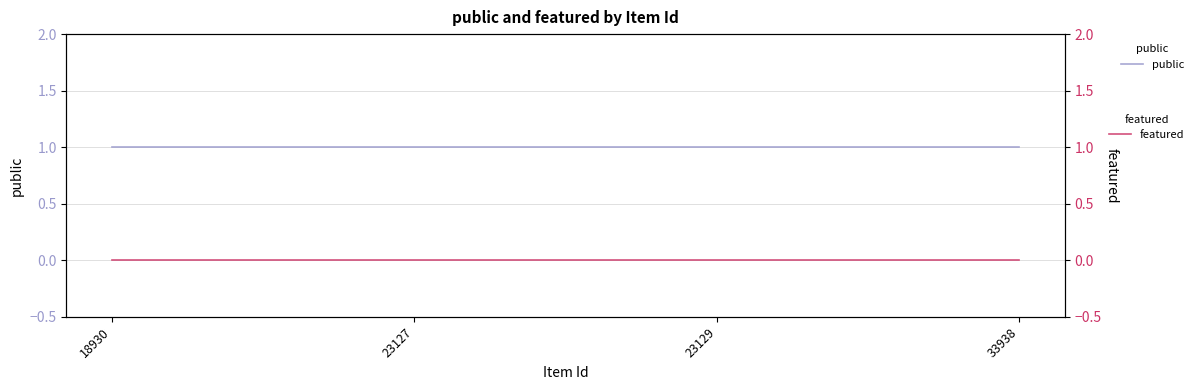

Reading left to right, list all the values displayed in this chart.

public: 18930=1	23127=1	23129=1	33938=1
featured: 18930=0	23127=0	23129=0	33938=0